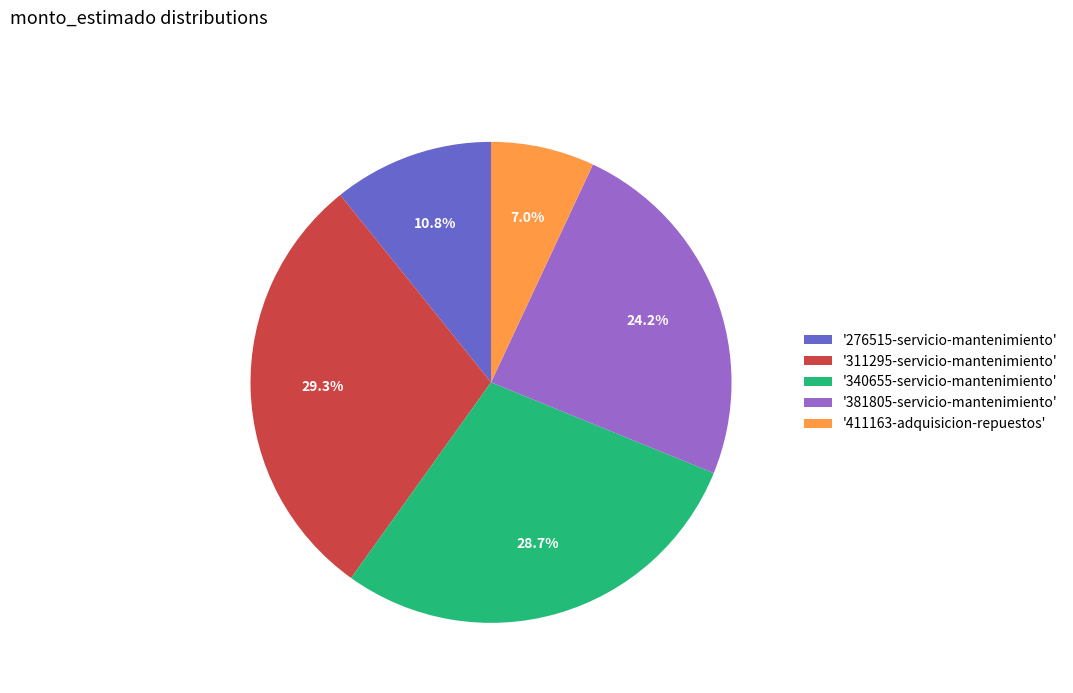

Rank the categories by value from highest to lowest.

'311295-servicio-mantenimiento', '340655-servicio-mantenimiento', '381805-servicio-mantenimiento', '276515-servicio-mantenimiento', '411163-adquisicion-repuestos'